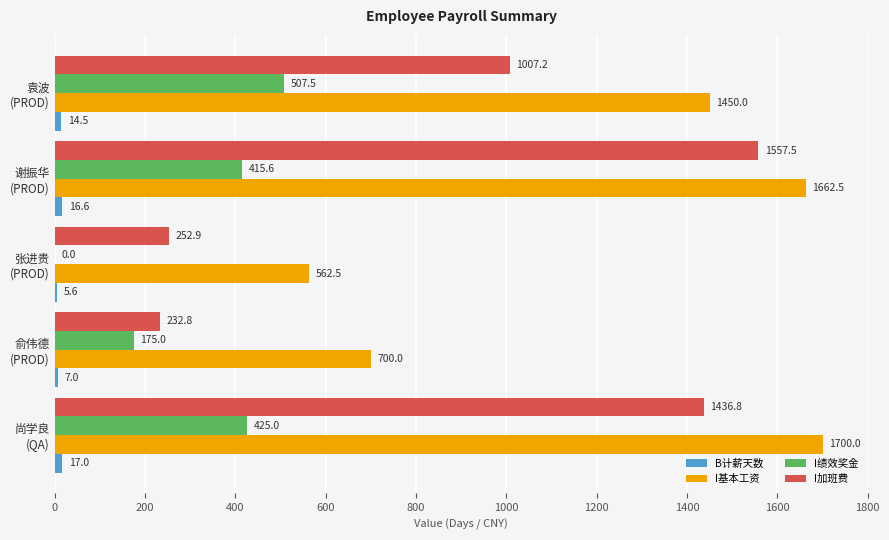

What is the greatest value displayed?

1700.0